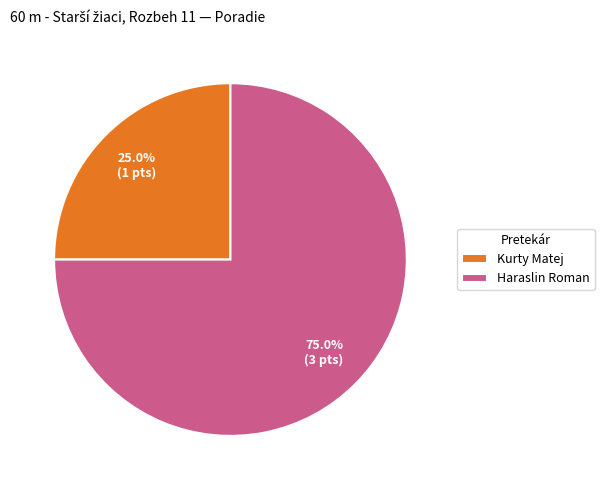

The Haraslin Roman slice represents 63% of the pie. True or false?

False